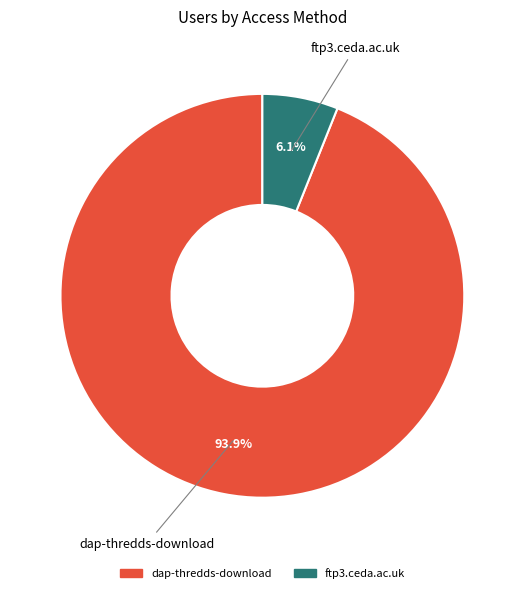

Combined, what portion of the pie is ftp3.ceda.ac.uk and dap-thredds-download?

100.0%